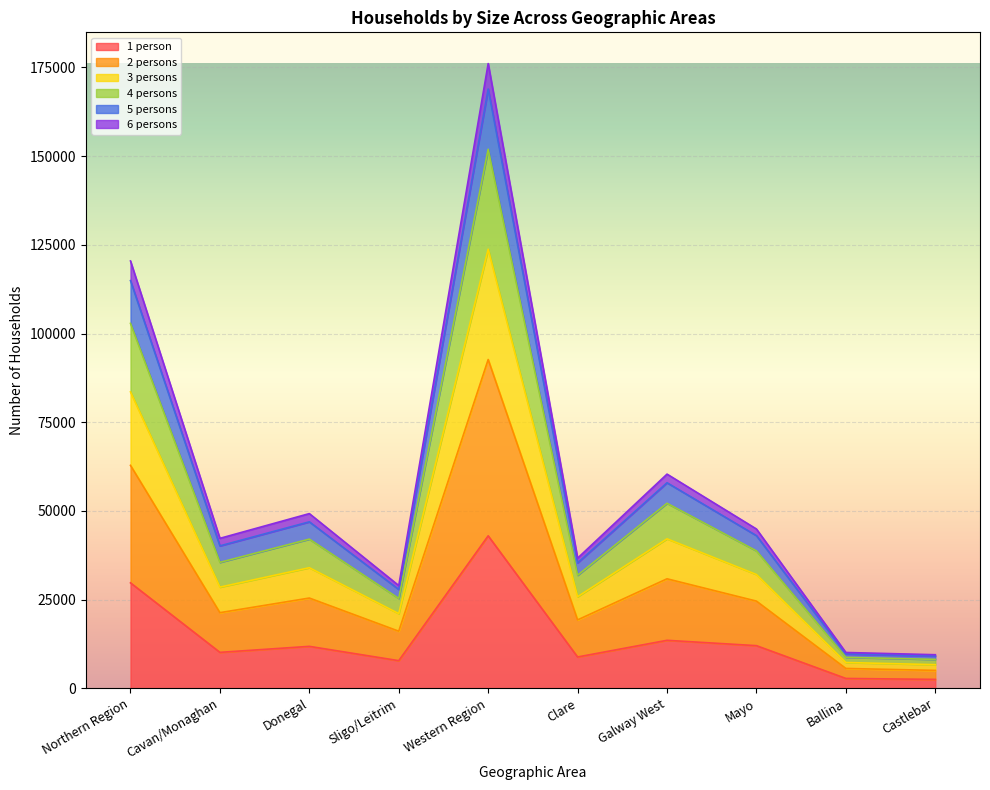

How many categories are shown in the chart?

10